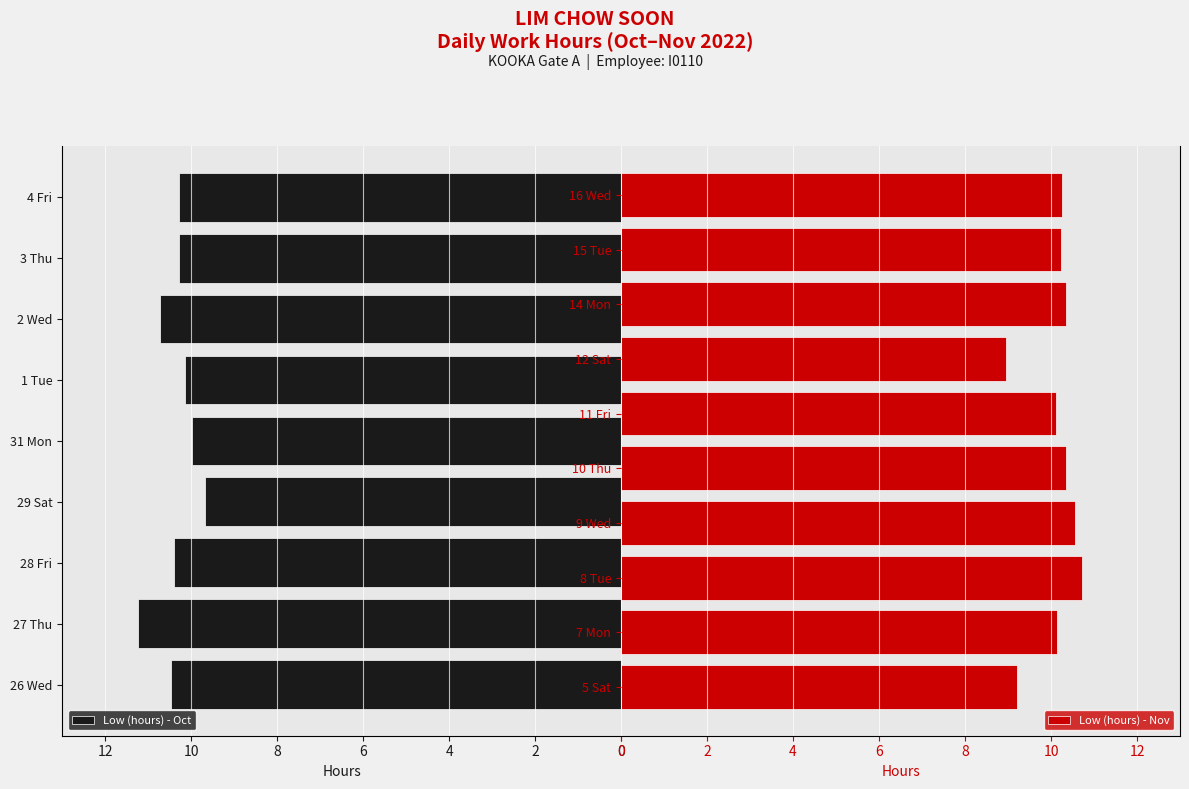

The Low (hours) - Oct series shows 10.7 at 2 Wed. True or false?

True